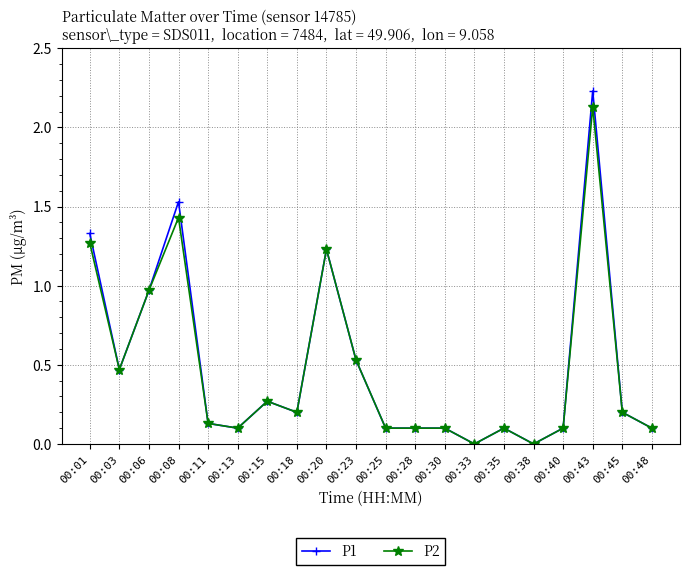

Is the value of P1 at 00:13 greater than the value of P2 at 00:03?

No